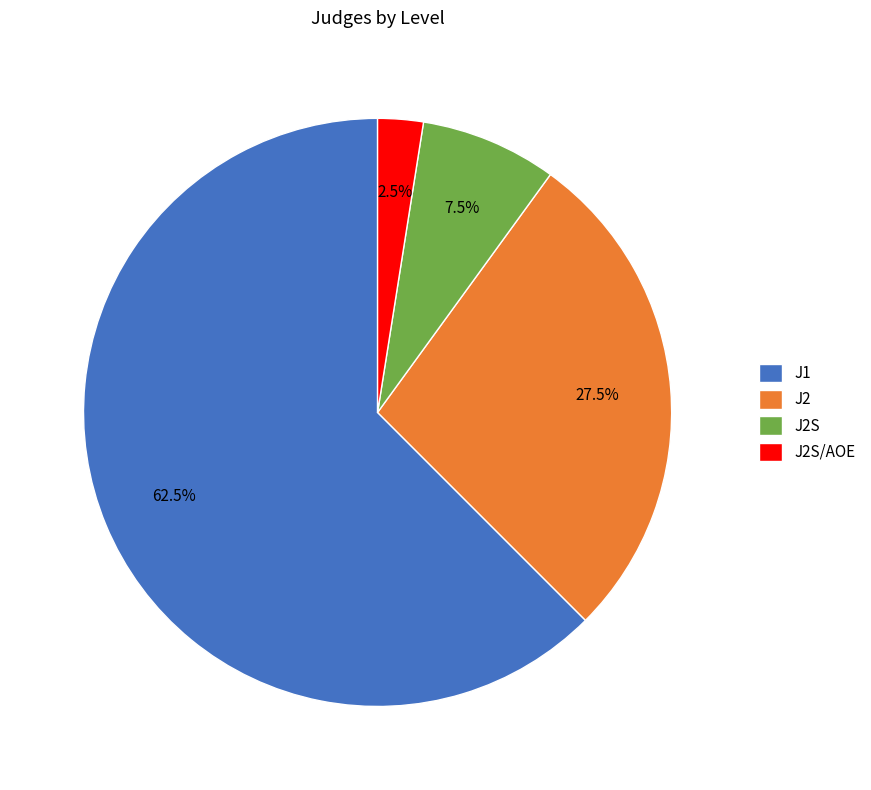

How many segments does this pie chart have?

4